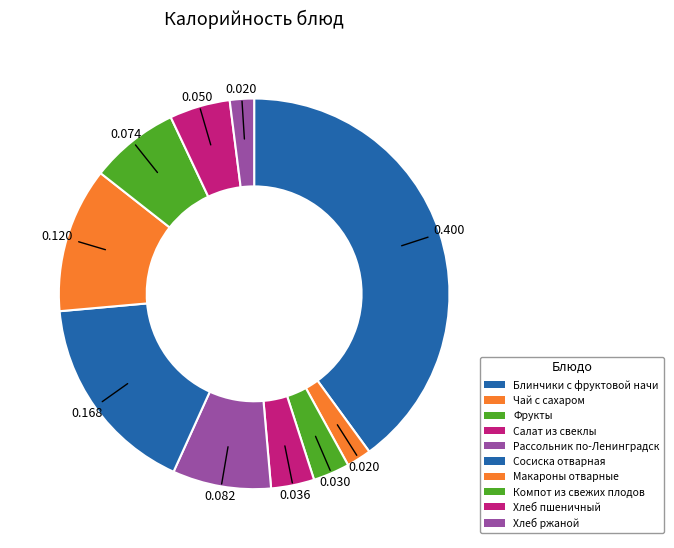

Count the number of slices in the pie.

10